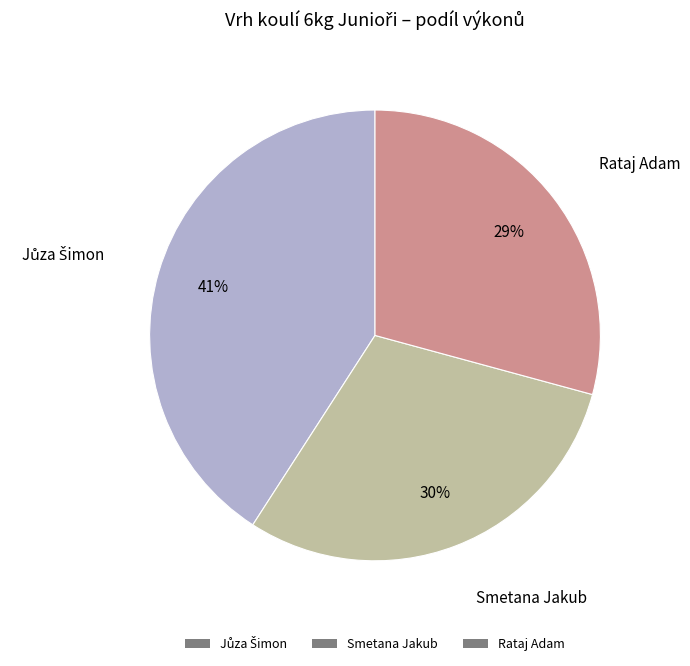

To the nearest percent, what is the difference between the largest and smallest slice percentages?

12%